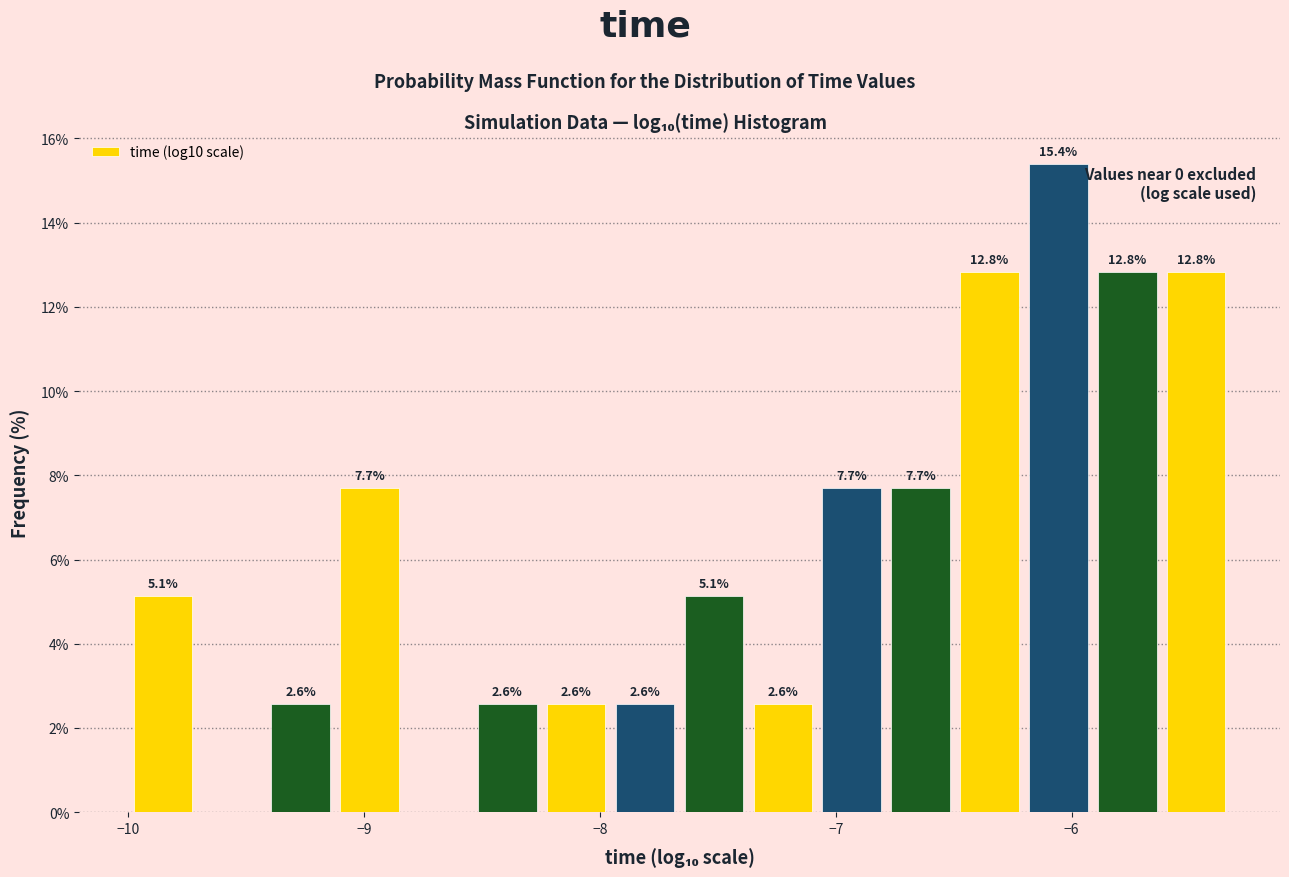

Read against the x-axis, roughly where is the centre of the tallest bar?

-6.1